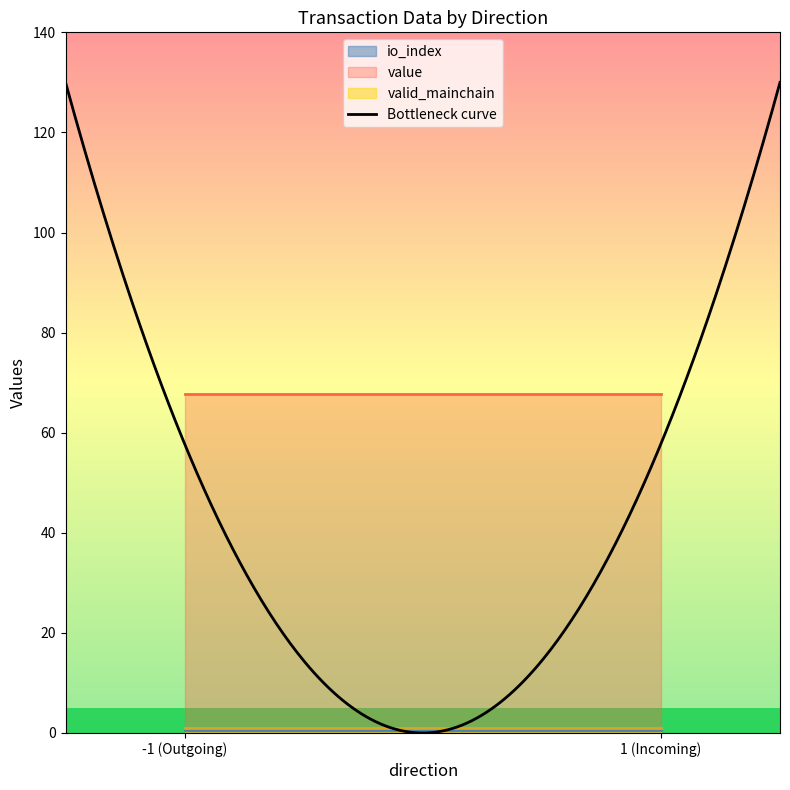

True or false: io_index and valid_mainchain cross at least once.

False